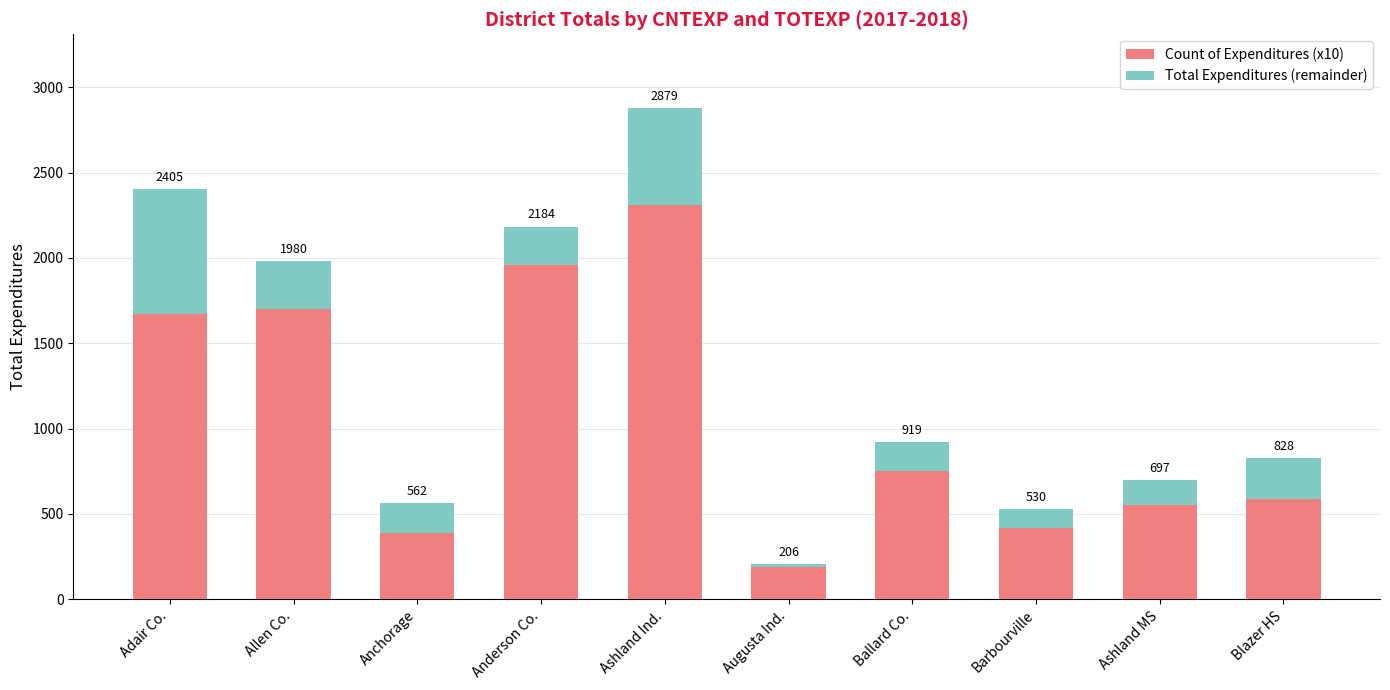

What is the total value across all series at Augusta Ind.?

206